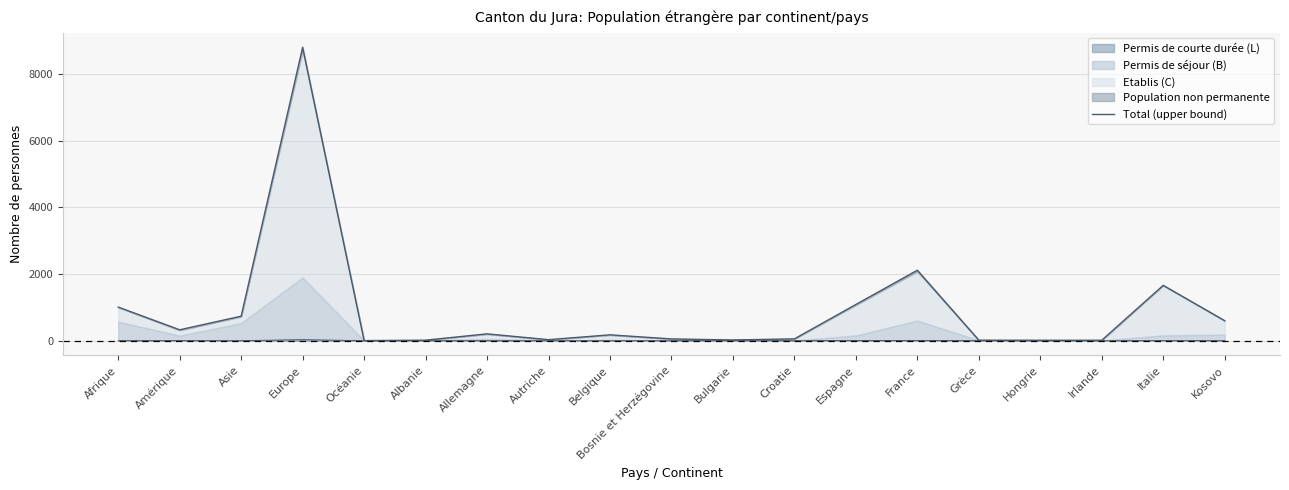

The chart shows a value of 1659 at Italie. True or false?

True